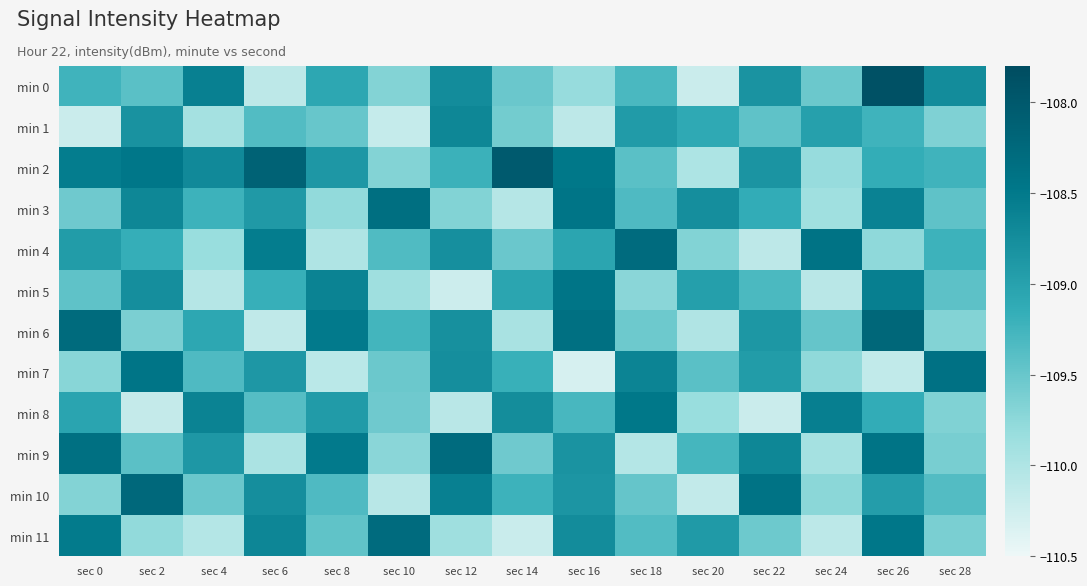

What is the total value across all series at sec 6?

-1310.0